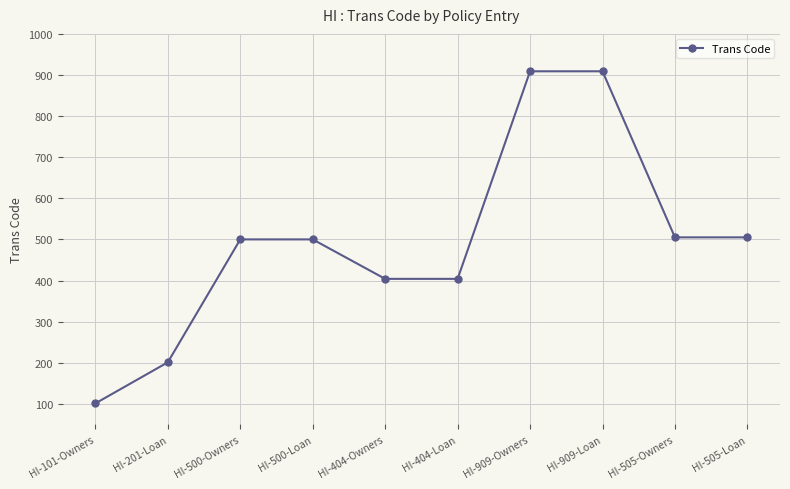

Read the value at HI-101-Owners, to the nearest 50.

100